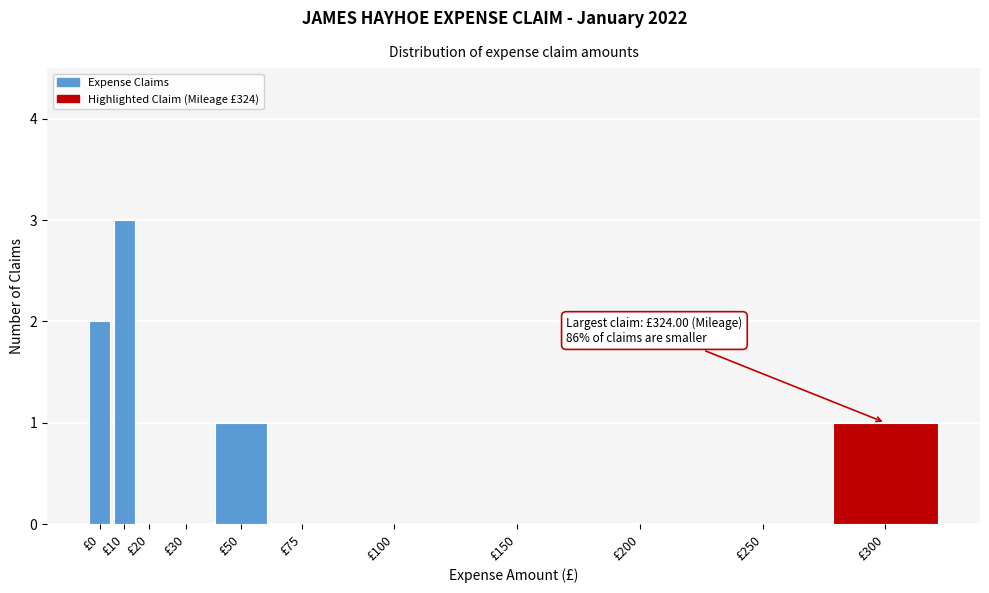

Reading left to right, what are all the values shown in this chart?

£0=2	£10=3	£20=0	£30=0	£50=1	£75=0	£100=0	£150=0	£200=0	£250=0	£300=1